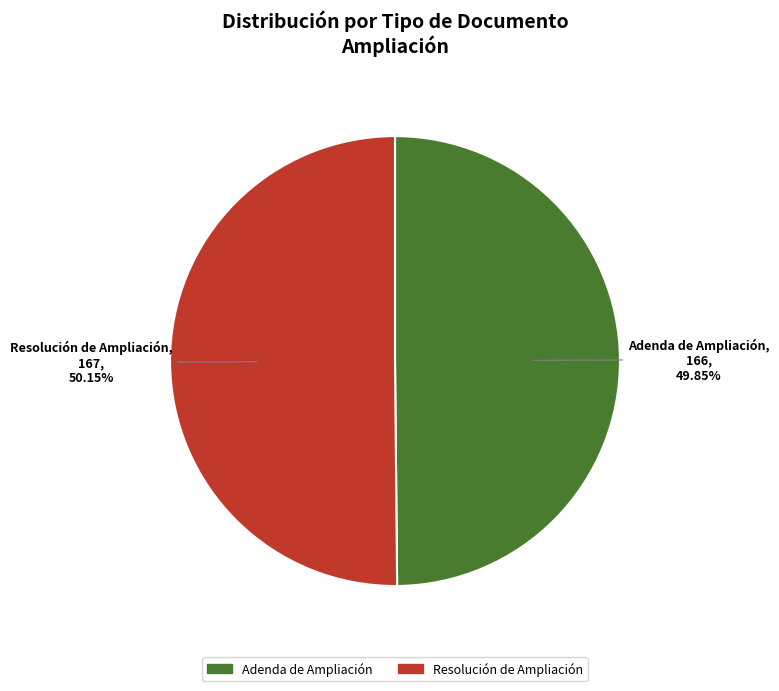

Approximately how many times larger is the value at Adenda de Ampliación compared to Resolución de Ampliación?

1.0